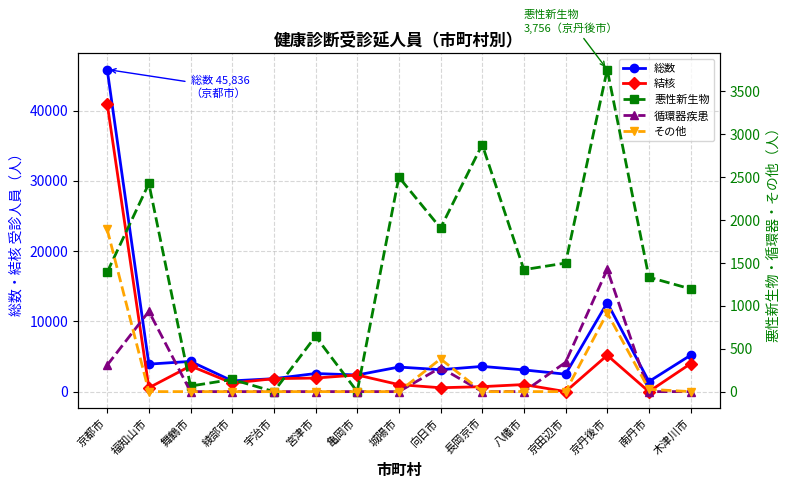

At which category does the chart reach its peak across all series?

京都市